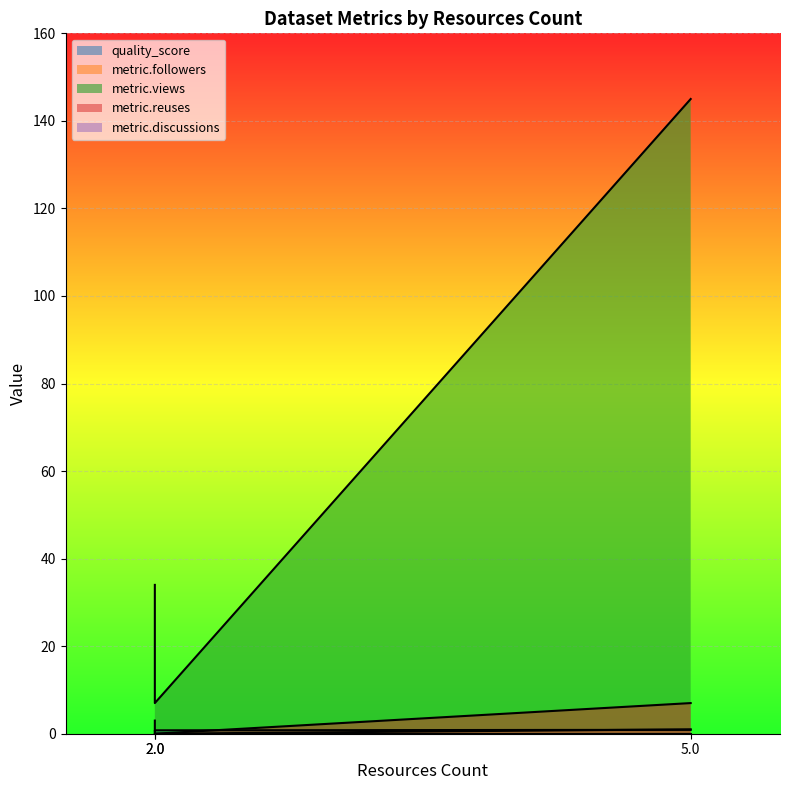

The value of metric.views at 5 is 48.5. True or false?

False